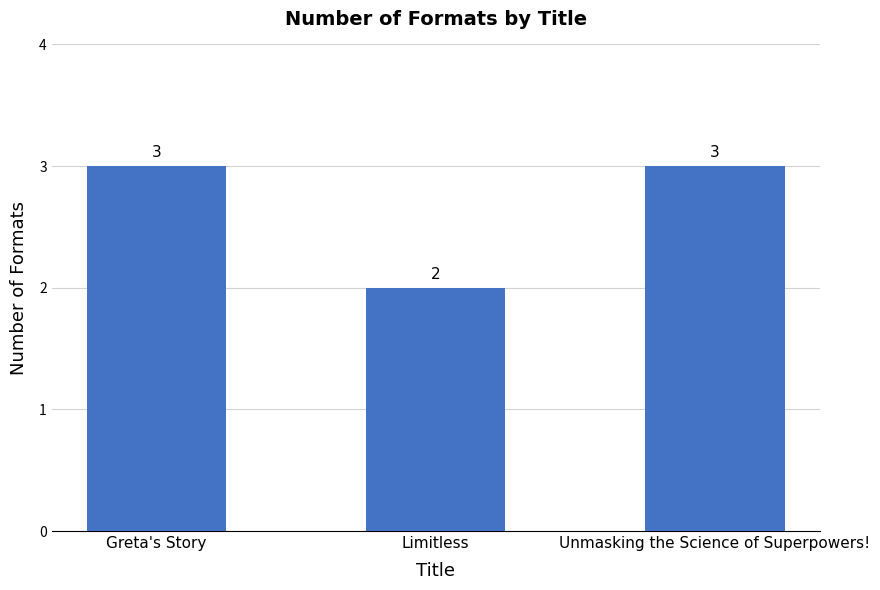

What is the greatest value displayed?

3